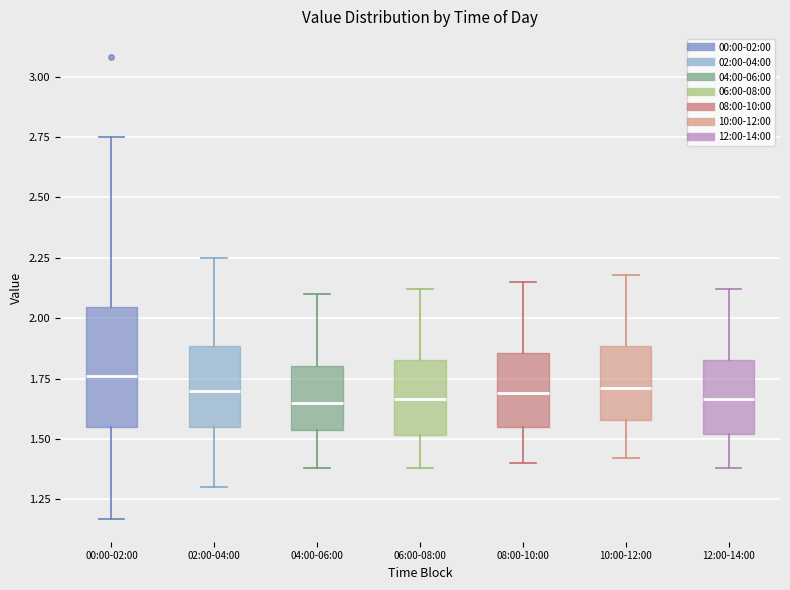

Reading left to right, read every box against the y-axis: the position of its median line, the range the box covers, and the ends of its whiskers. The values are not printed on the chart, so give them approximately, as read against the axis.

00:00-02:00: median 1.75, box 1.55 to 2.05, whiskers 1.15 to 2.75
02:00-04:00: median 1.70, box 1.55 to 1.90, whiskers 1.30 to 2.25
04:00-06:00: median 1.65, box 1.55 to 1.80, whiskers 1.40 to 2.10
06:00-08:00: median 1.65, box 1.50 to 1.85, whiskers 1.40 to 2.10
08:00-10:00: median 1.70, box 1.55 to 1.85, whiskers 1.40 to 2.15
10:00-12:00: median 1.70, box 1.60 to 1.90, whiskers 1.40 to 2.20
12:00-14:00: median 1.65, box 1.50 to 1.85, whiskers 1.40 to 2.10